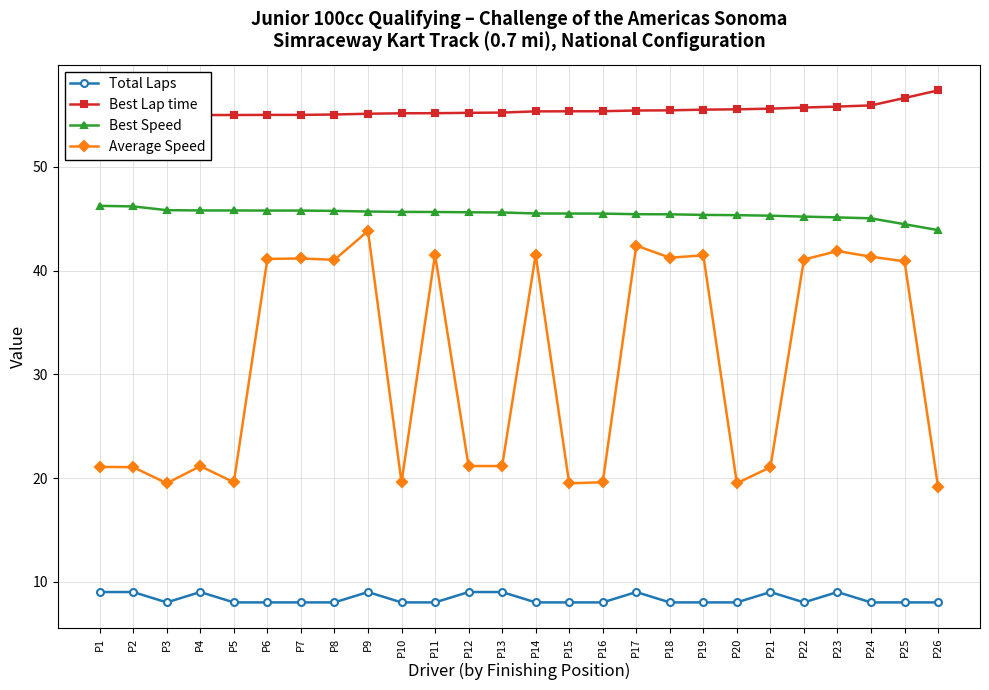

At which category is the sum across all series the highest?

P9